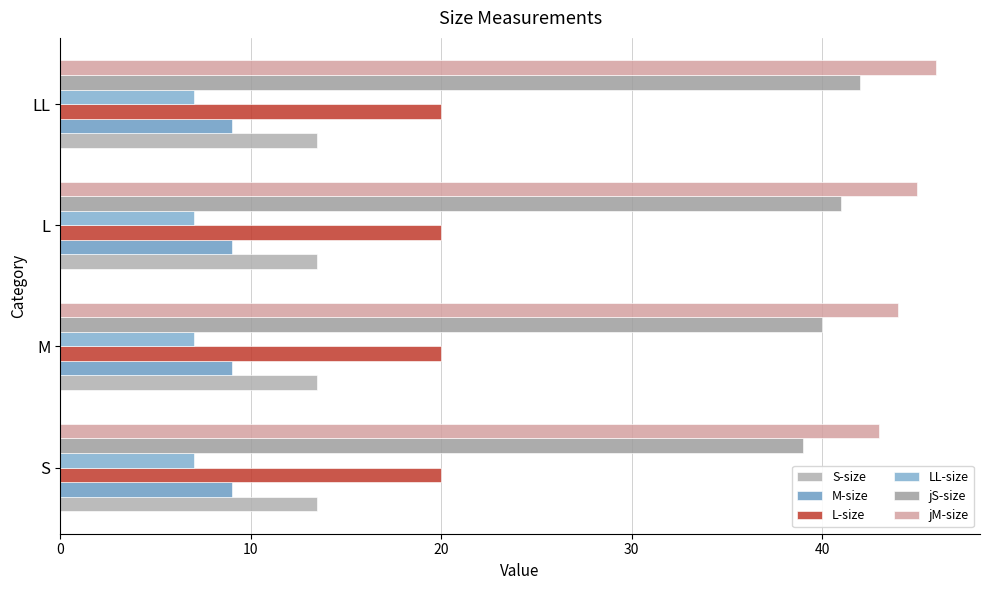

How many distinct data groups are displayed?

6